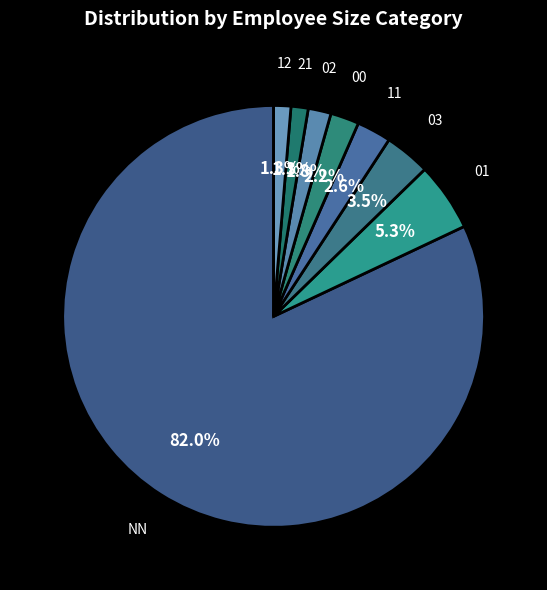

Which slice is the largest?

NN